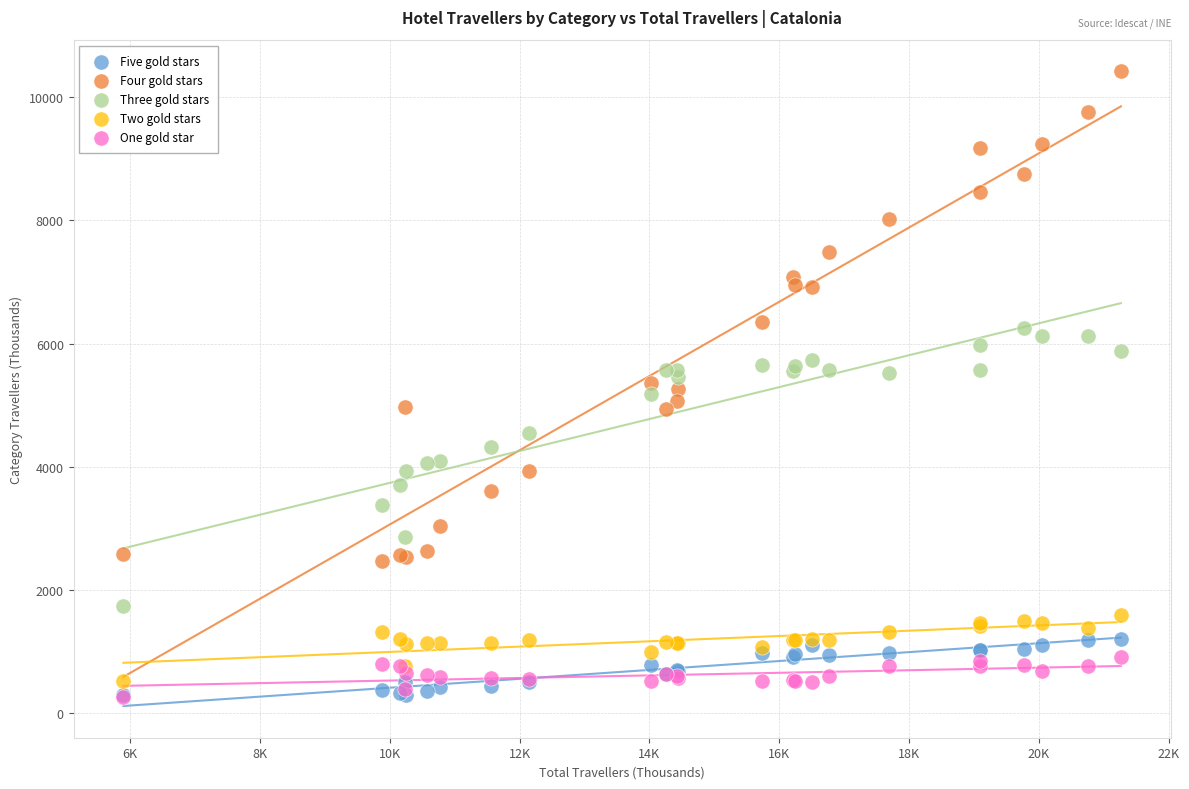

What are all the series names shown in the legend?

Five gold stars, Four gold stars, Three gold stars, Two gold stars, One gold star